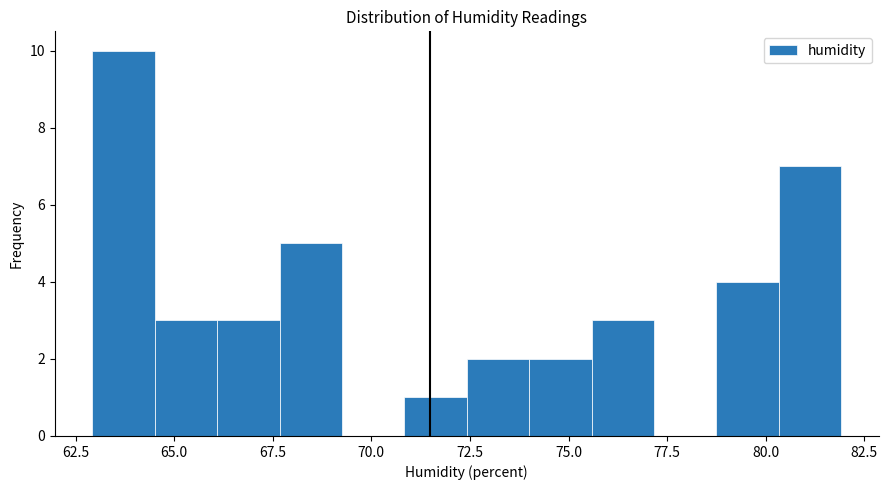

Read against the x-axis, roughly where is the centre of the tallest bar?

63.5